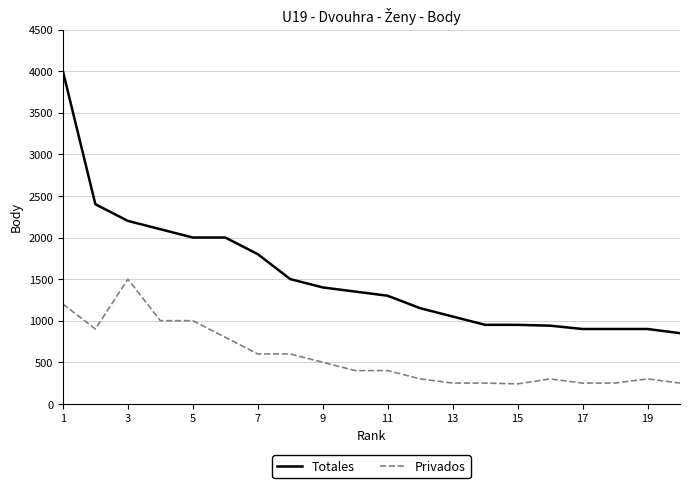

List the series in order of their overall mean, highest first.

Totales, Privados